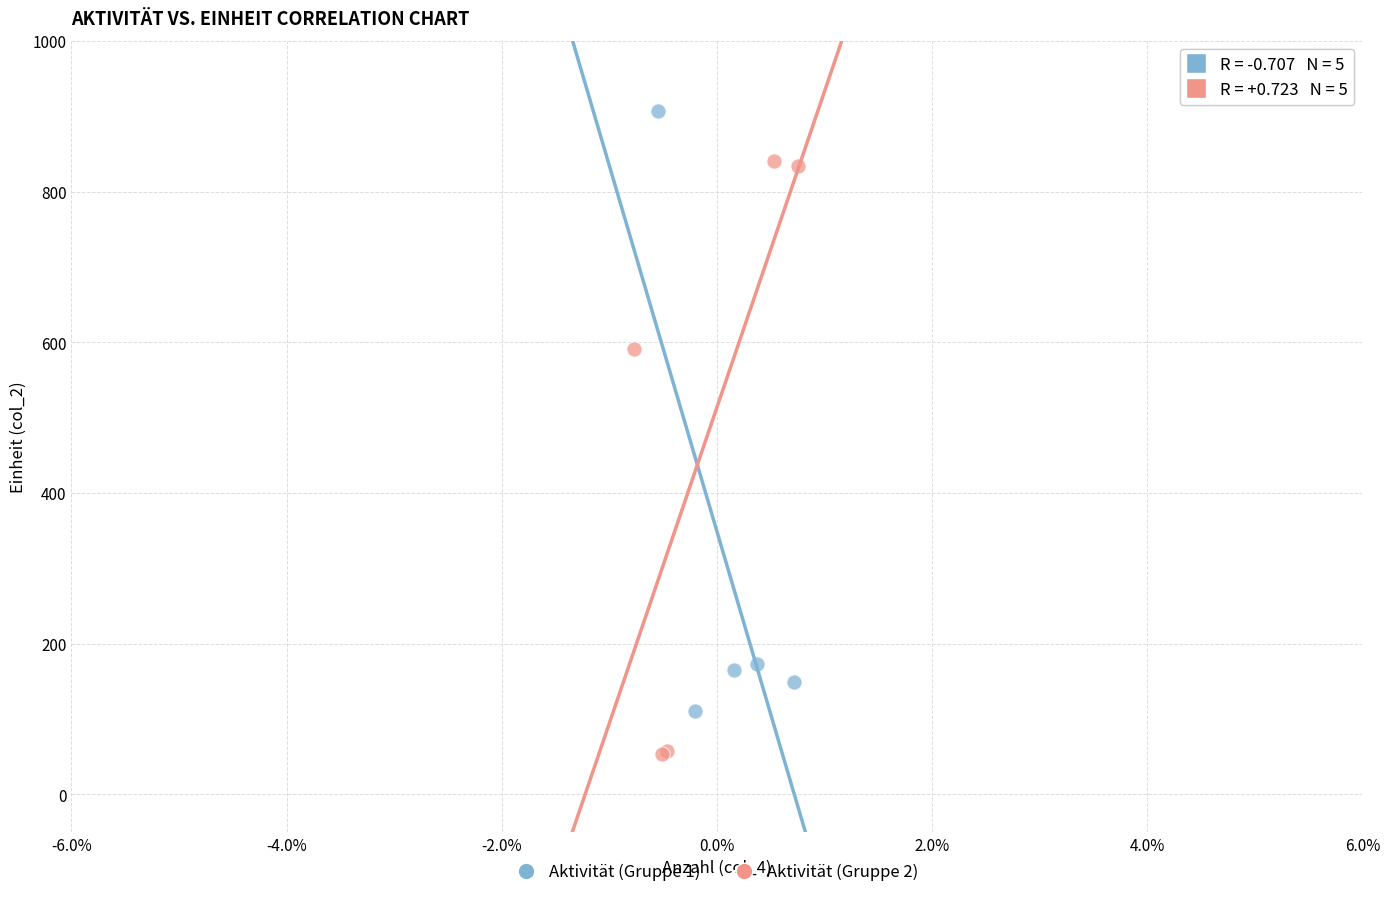

Which series contains the lowest Y value?

Aktivität (Gruppe 2)